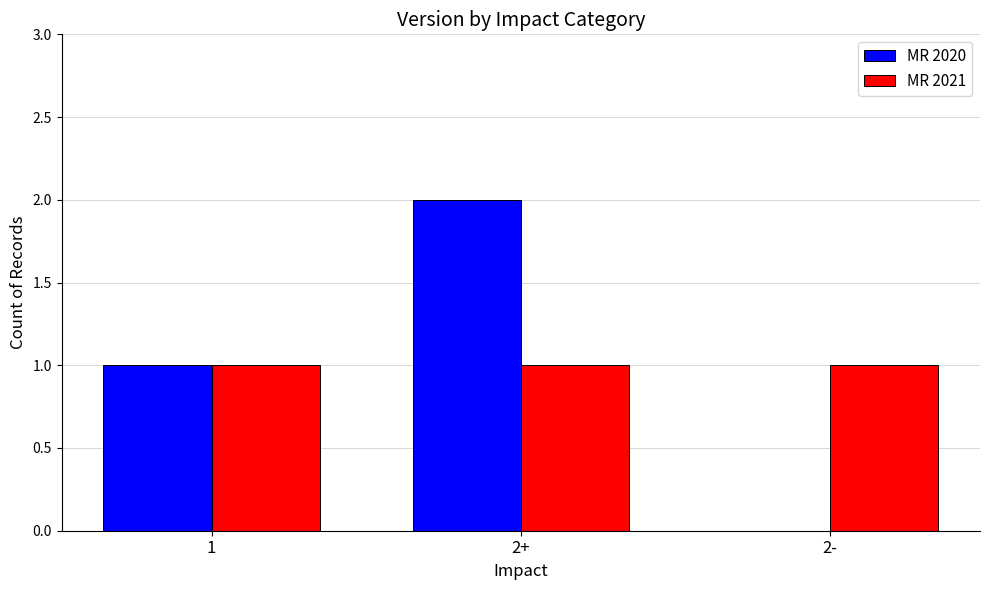

Which series changed the most between 1 and 2+?

MR 2020